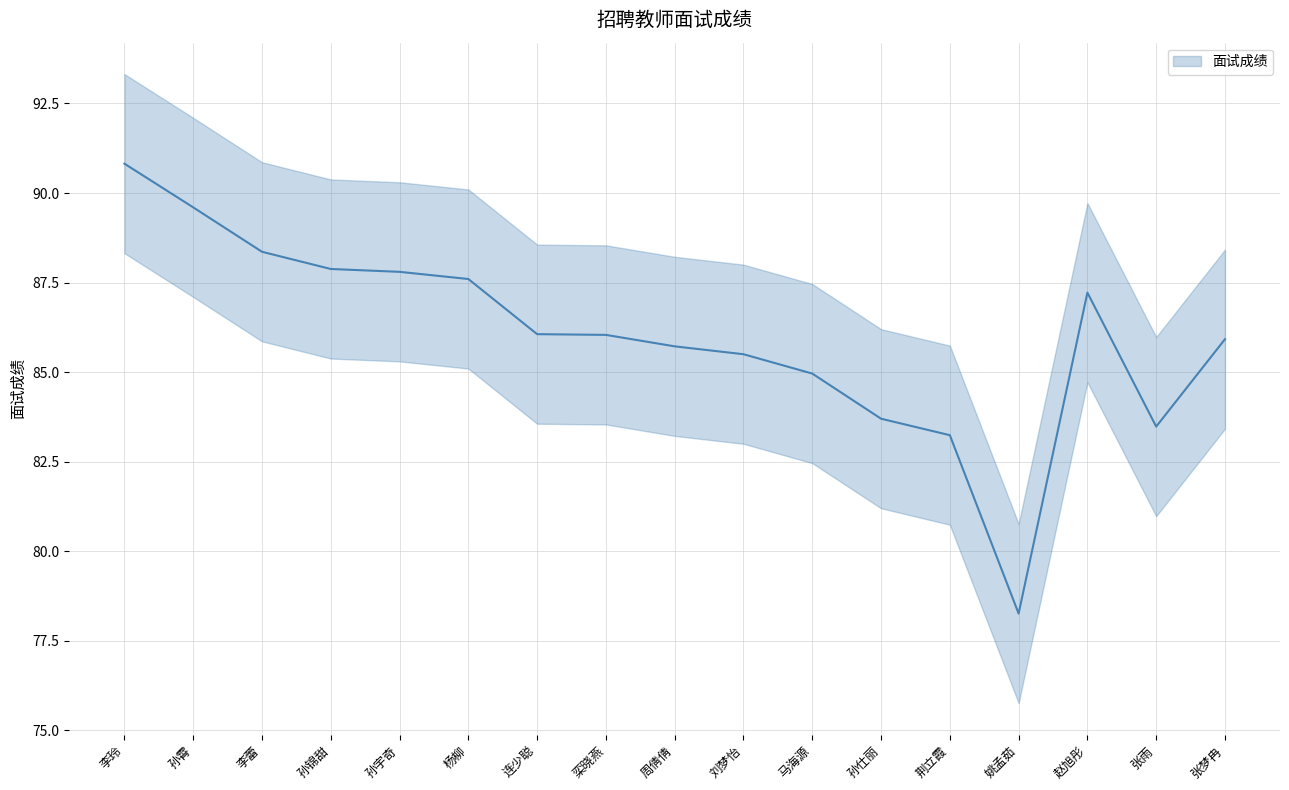

What is the average value?

86.0